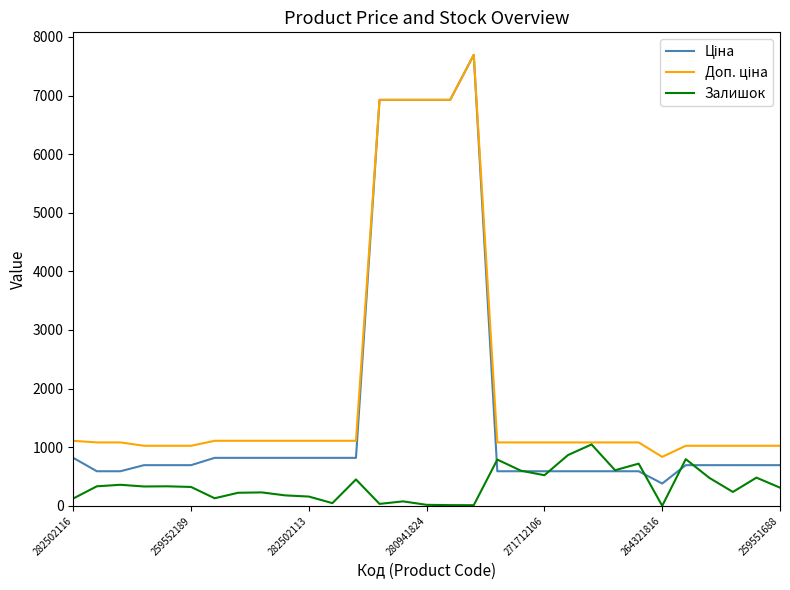

Where does the Доп. ціна series first go above 1081?

282502116